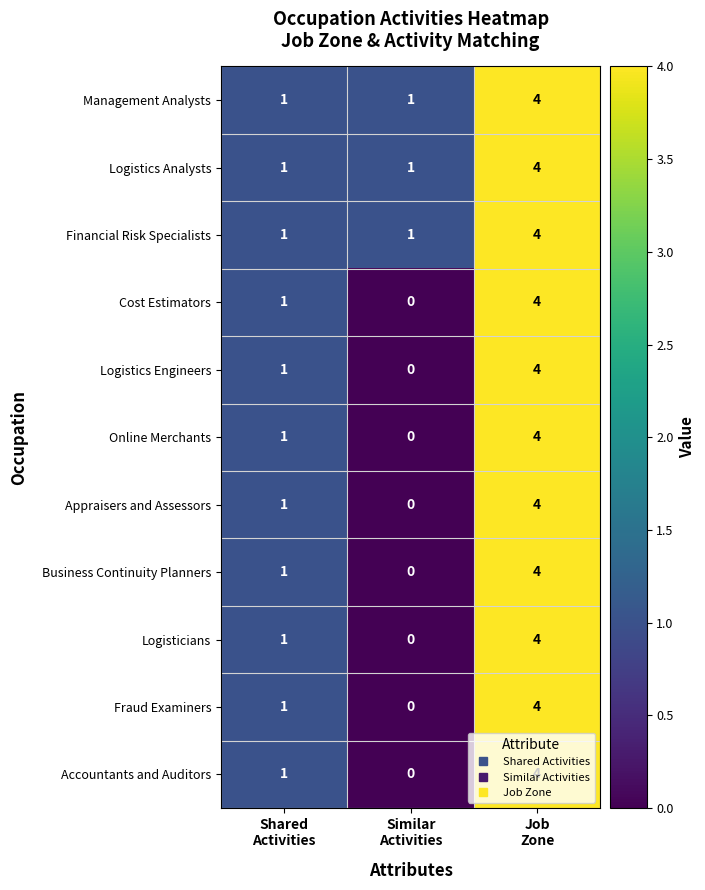

What is the difference between the maximum and second lowest values in the Financial Risk Specialists series?

3